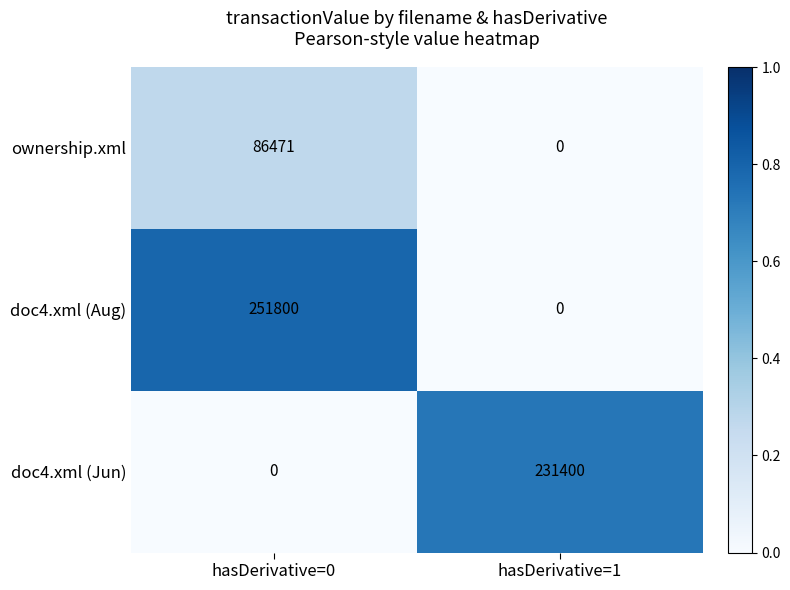

Which series changed the most between hasDerivative=0 and hasDerivative=1?

doc4.xml (Aug)